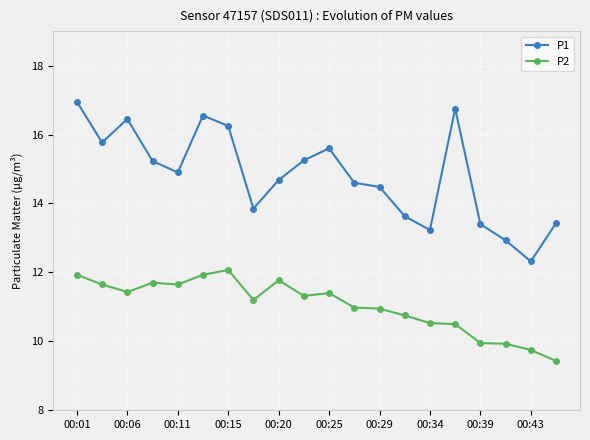

List the series in order of their overall mean, highest first.

P1, P2